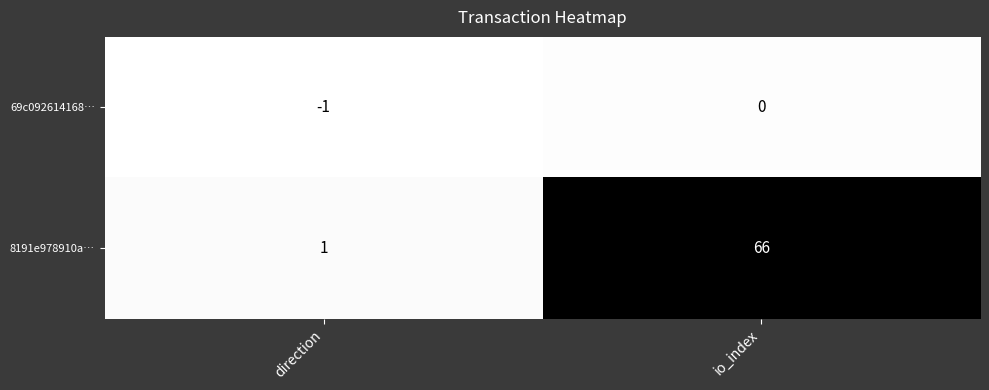

The 8191e978910a… series shows 1 at direction. True or false?

True